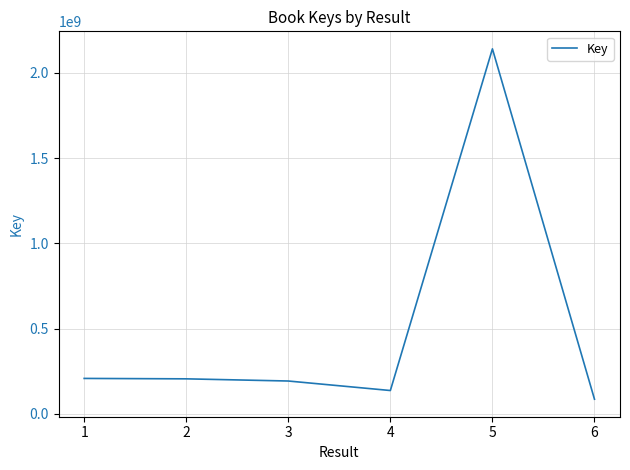

Is it true that the value at 4 is 136323387?

True